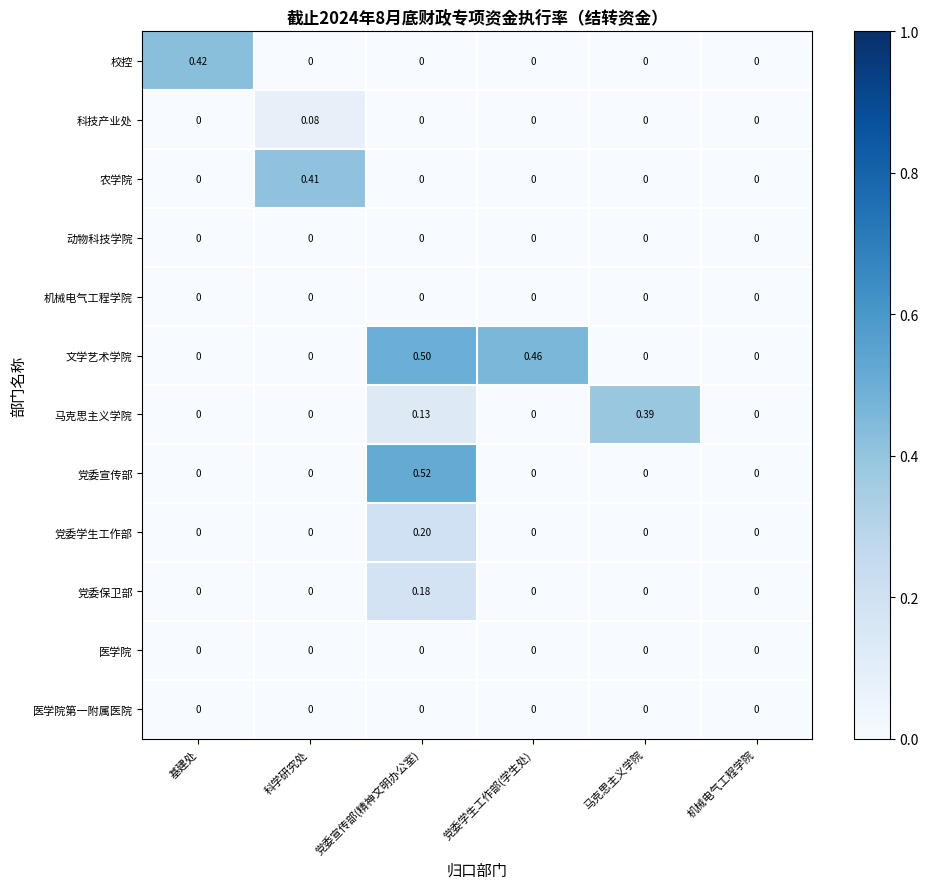

Which series has the widest spread of values?

党委宣传部